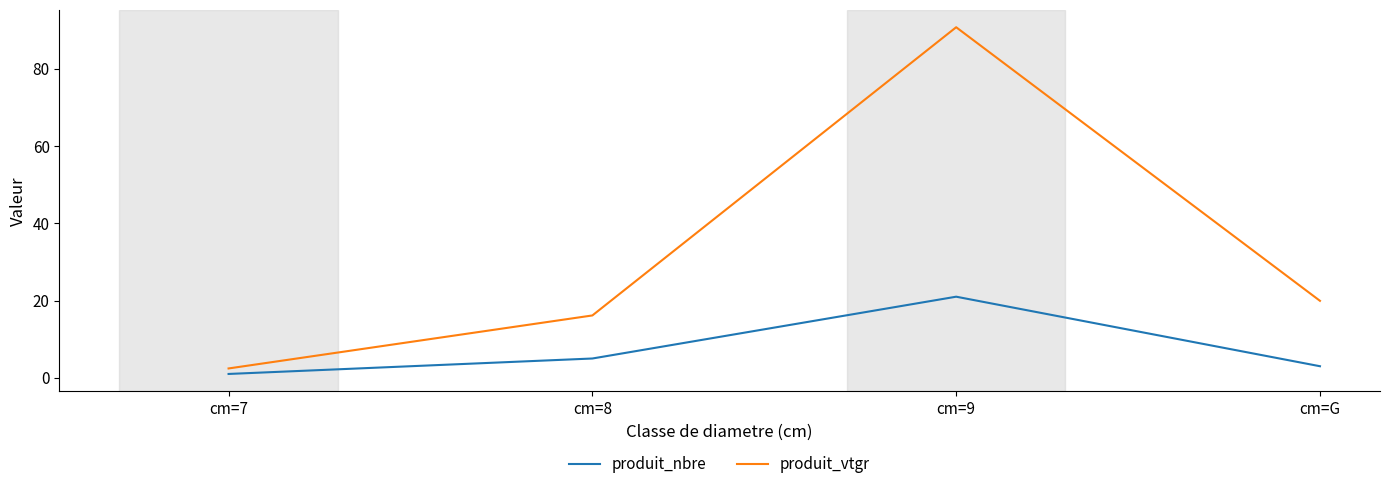

List the series in order of their overall mean, highest first.

produit_vtgr, produit_nbre